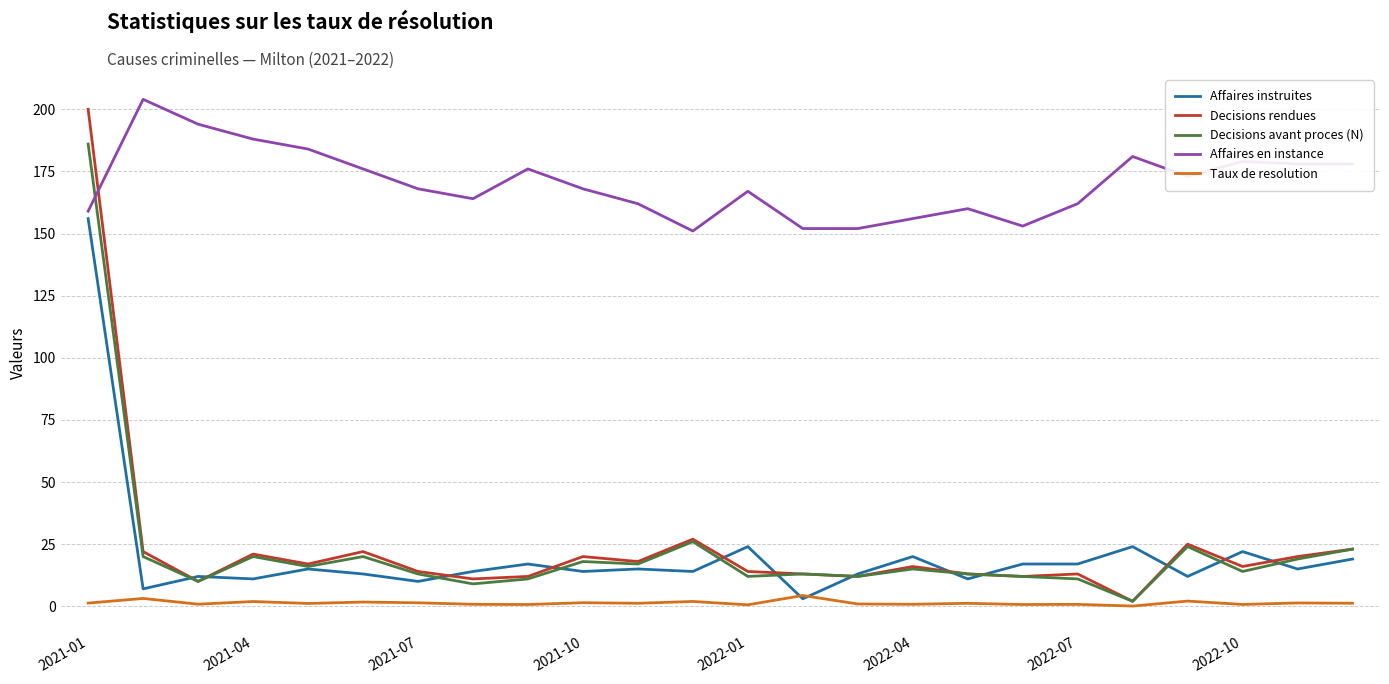

Which series has the largest total across all categories?

Affaires en instance